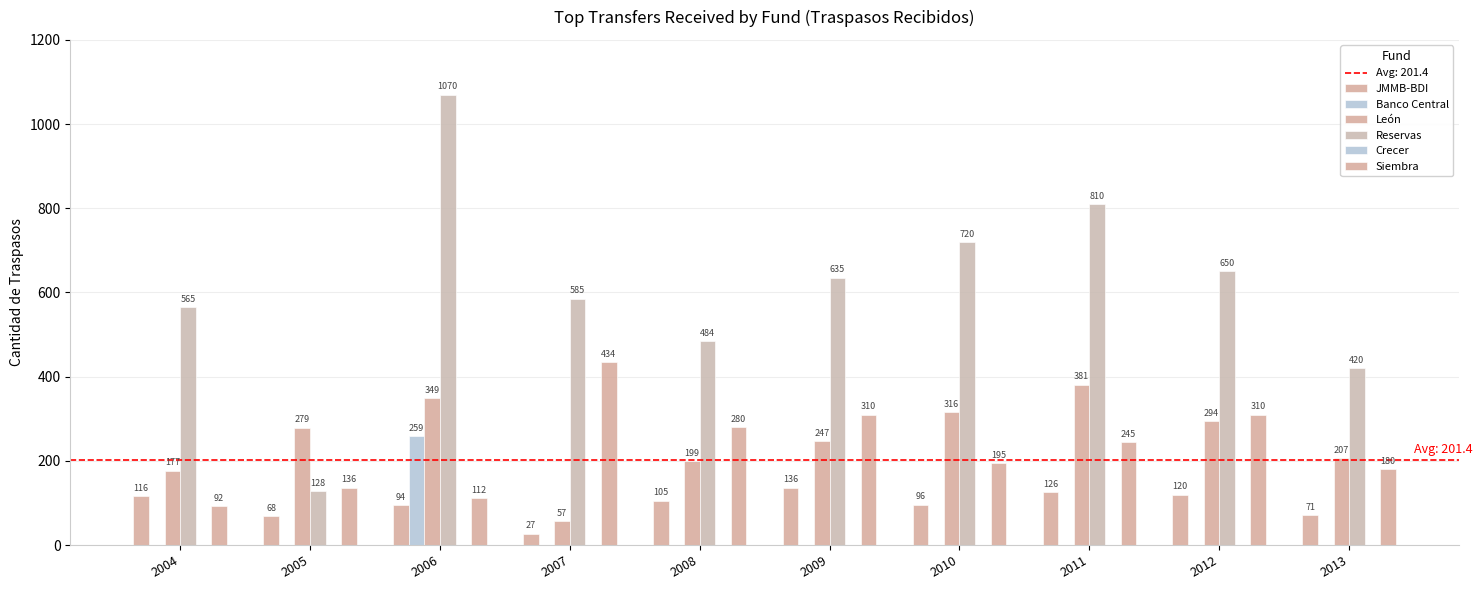

How many distinct data groups are displayed?

5